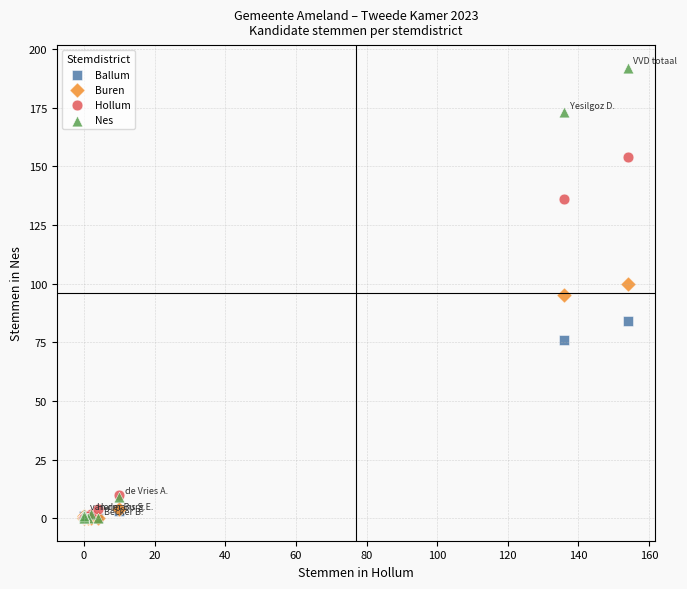

In the Buren series, what Y value is closest to 50?

95